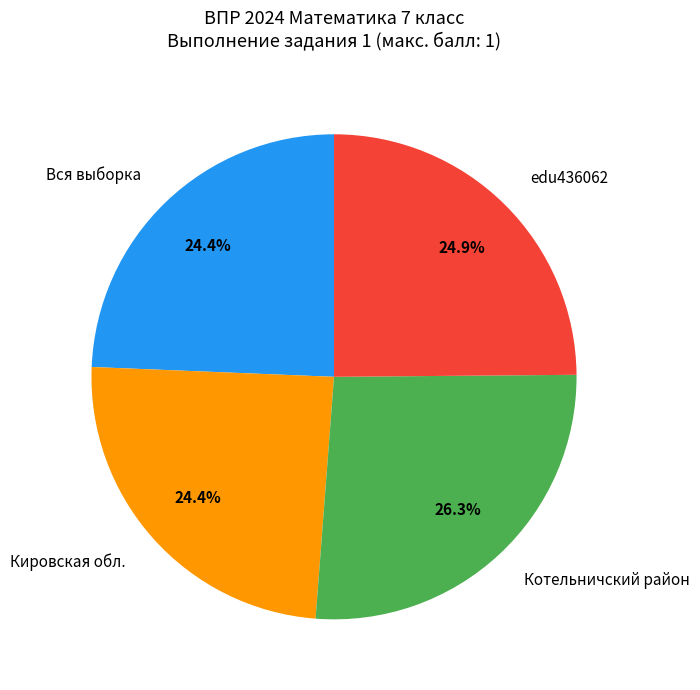

What percentage is NOT represented by Кировская обл.?

75.6%